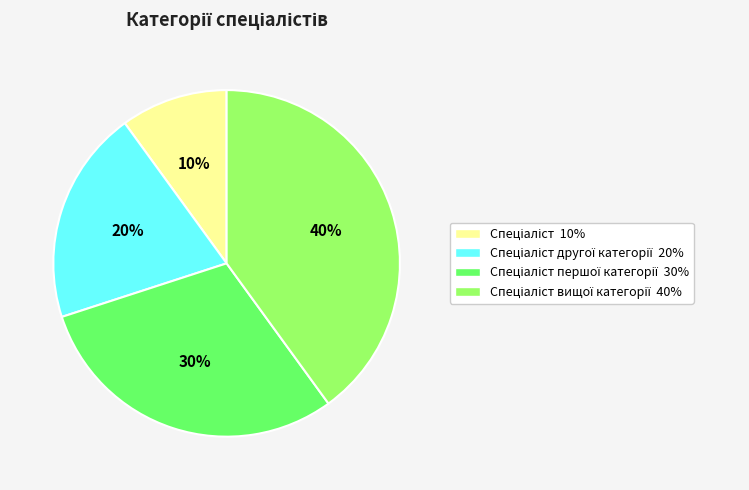

How many slices are in this pie chart?

4